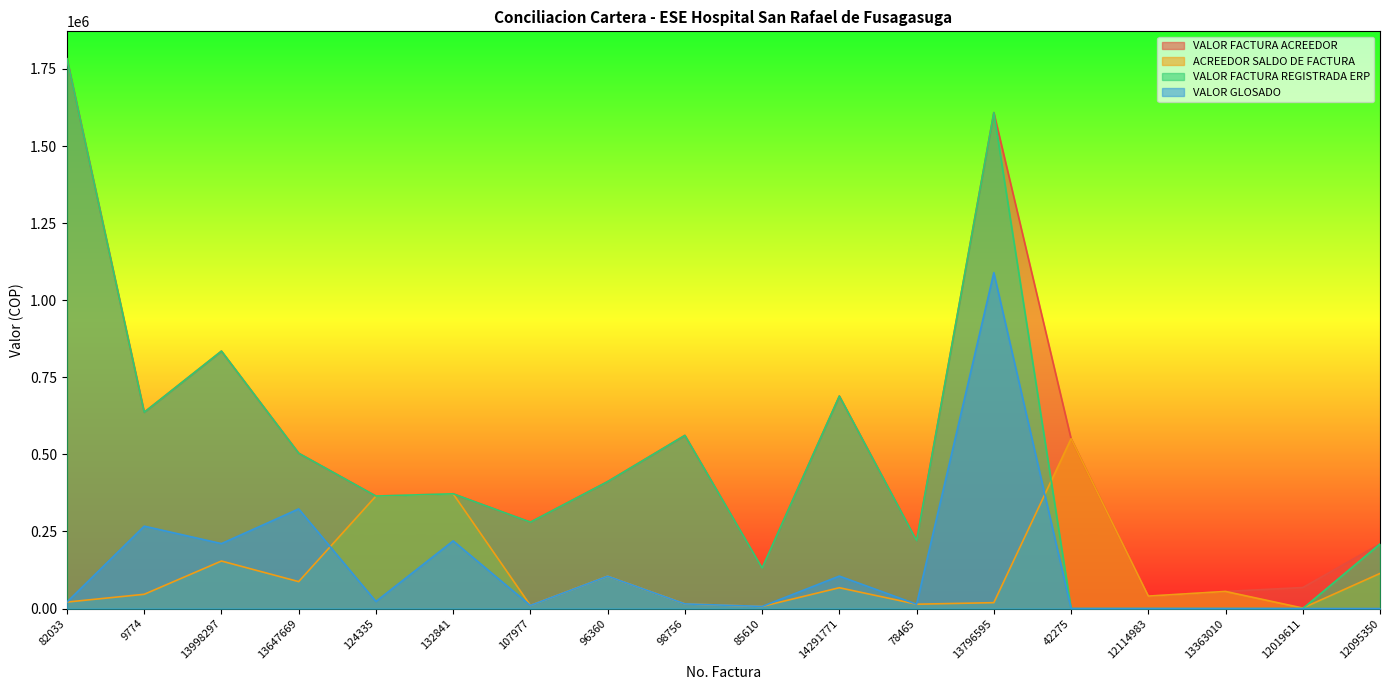

At 85610, list the series in order from largest to smallest.

VALOR FACTURA ACREEDOR, VALOR FACTURA REGISTRADA ERP, ACREEDOR SALDO DE FACTURA, VALOR GLOSADO